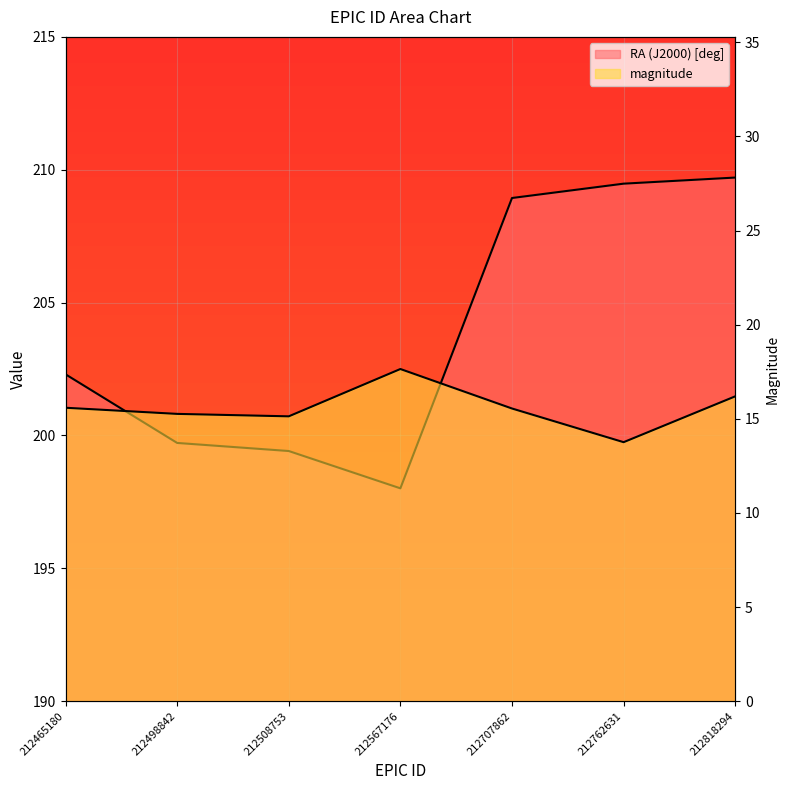

Reading right to left, extract all data points from this chart.

RA (J2000) [deg]: 212818294=209.7	212762631=209.5	212707862=208.9	212567176=198.0	212508753=199.4	212498842=199.7	212465180=202.3
magnitude: 212818294=16.2	212762631=13.8	212707862=15.5	212567176=17.6	212508753=15.1	212498842=15.3	212465180=15.6